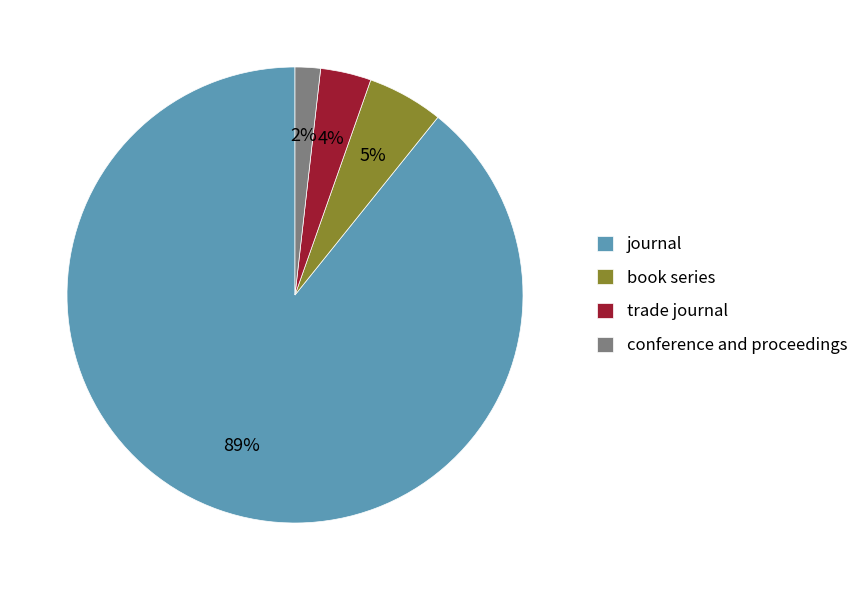

Count the number of slices in the pie.

4